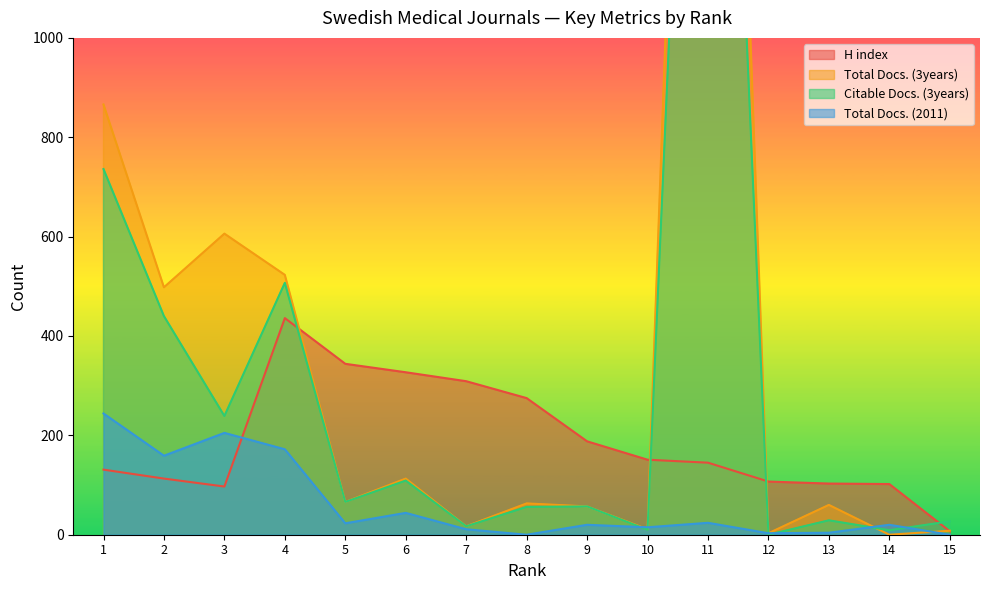

List the series in order of their peak value, lowest first.

Total Docs. (2011), H index, Citable Docs. (3years), Total Docs. (3years)